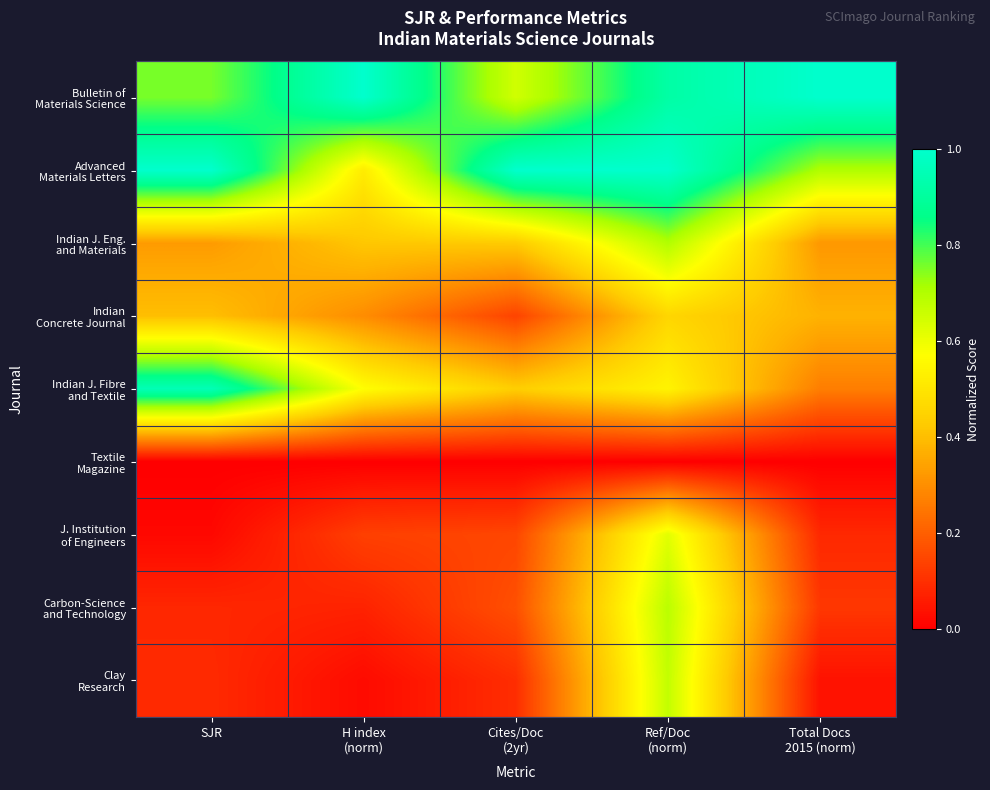

Count the number of data series in this chart.

9